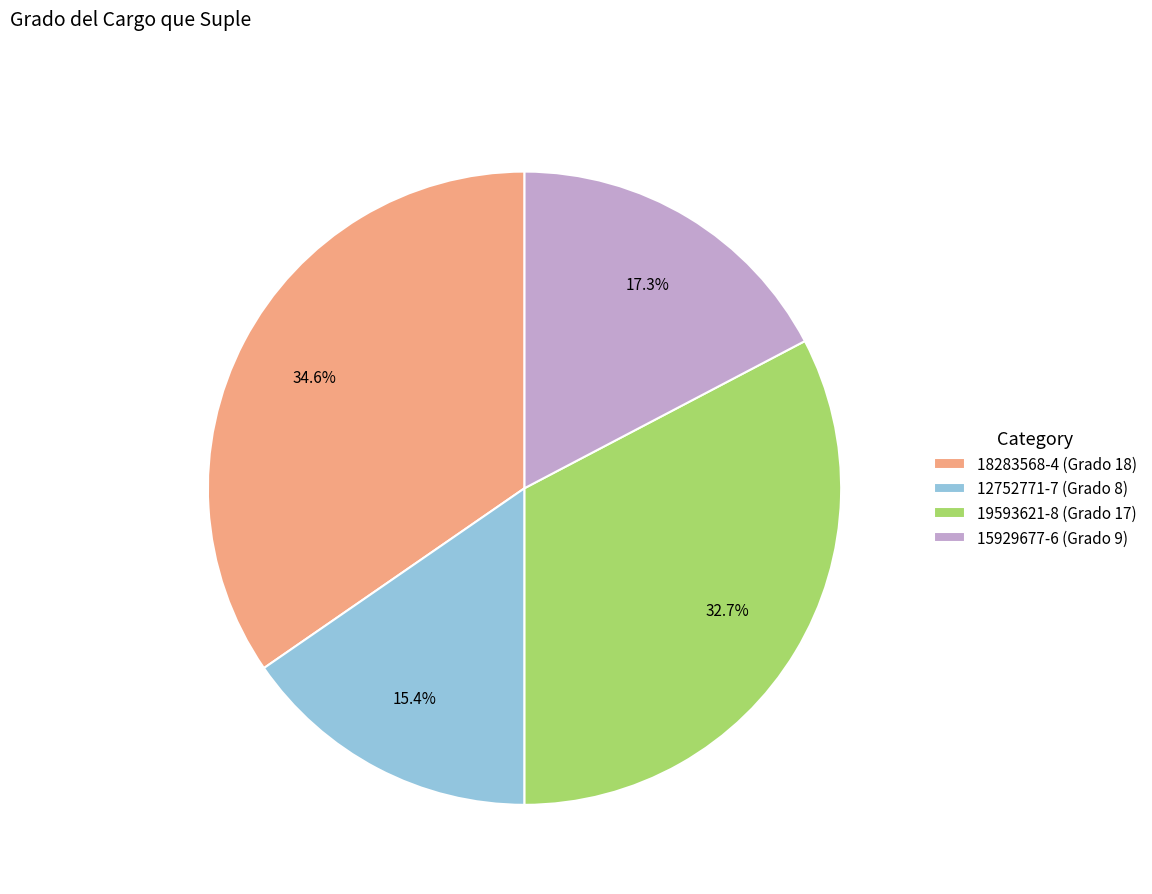

Between 19593621-8 (Grado 17) and 12752771-7 (Grado 8), which is larger?

19593621-8 (Grado 17)